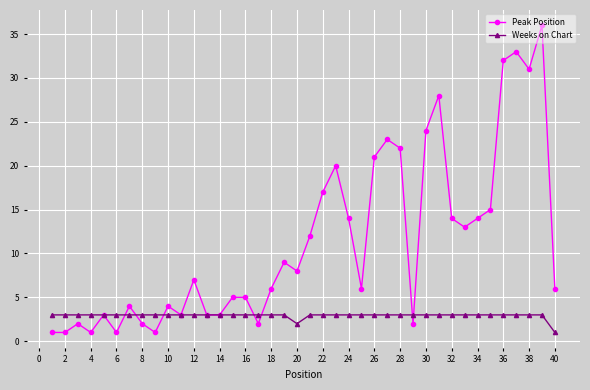

Which series has the largest total across all categories?

Peak Position